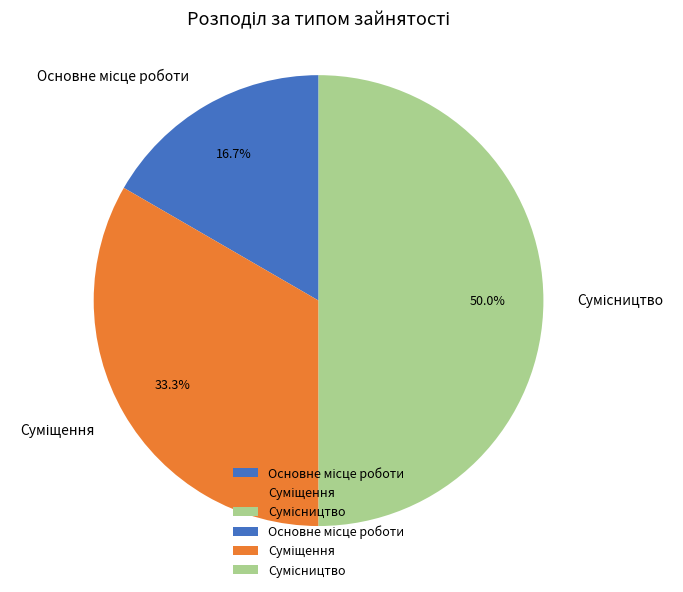

Rank the categories by value from lowest to highest.

Основне місце роботи, Суміщення, Сумісництво